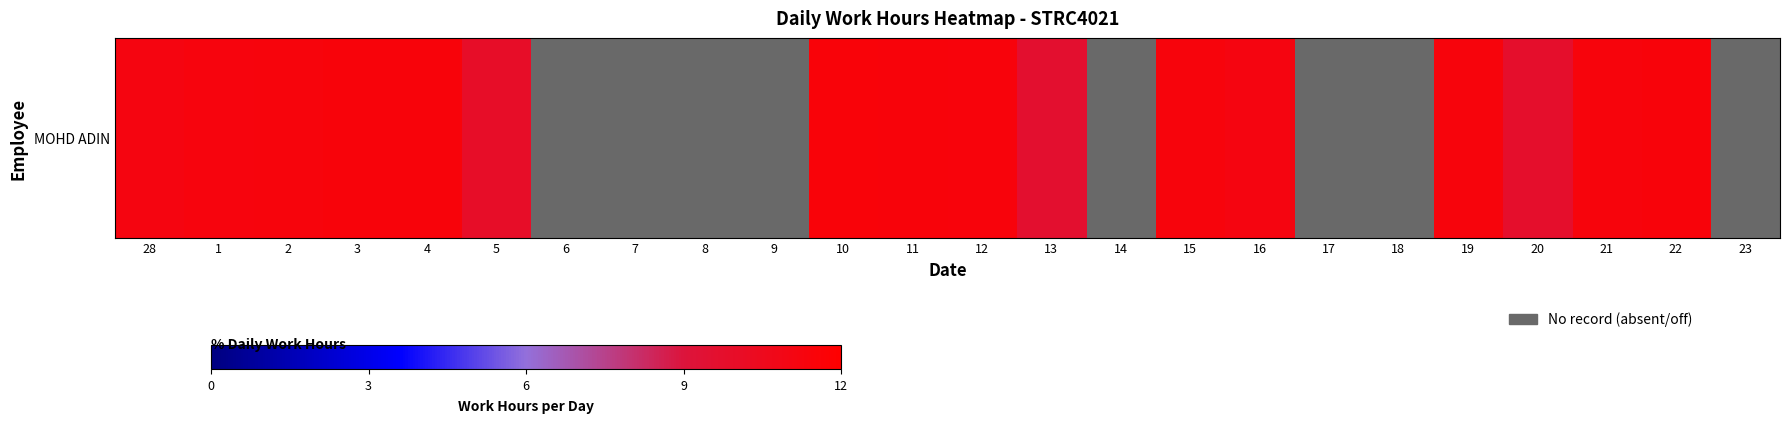

Is it true that the value at 4 is 16.8?

False